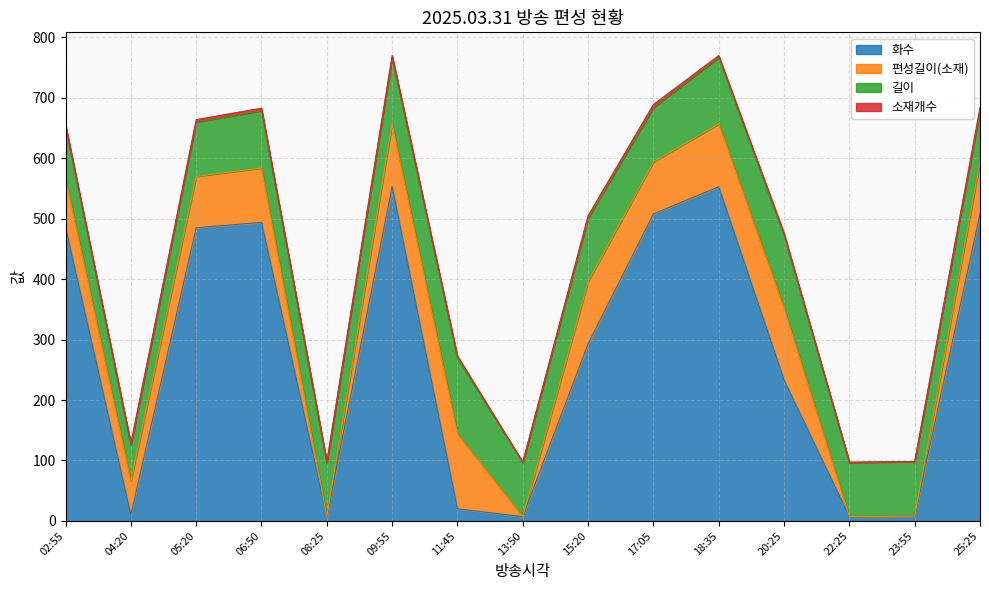

At how many categories does at least one series exceed 500?

4